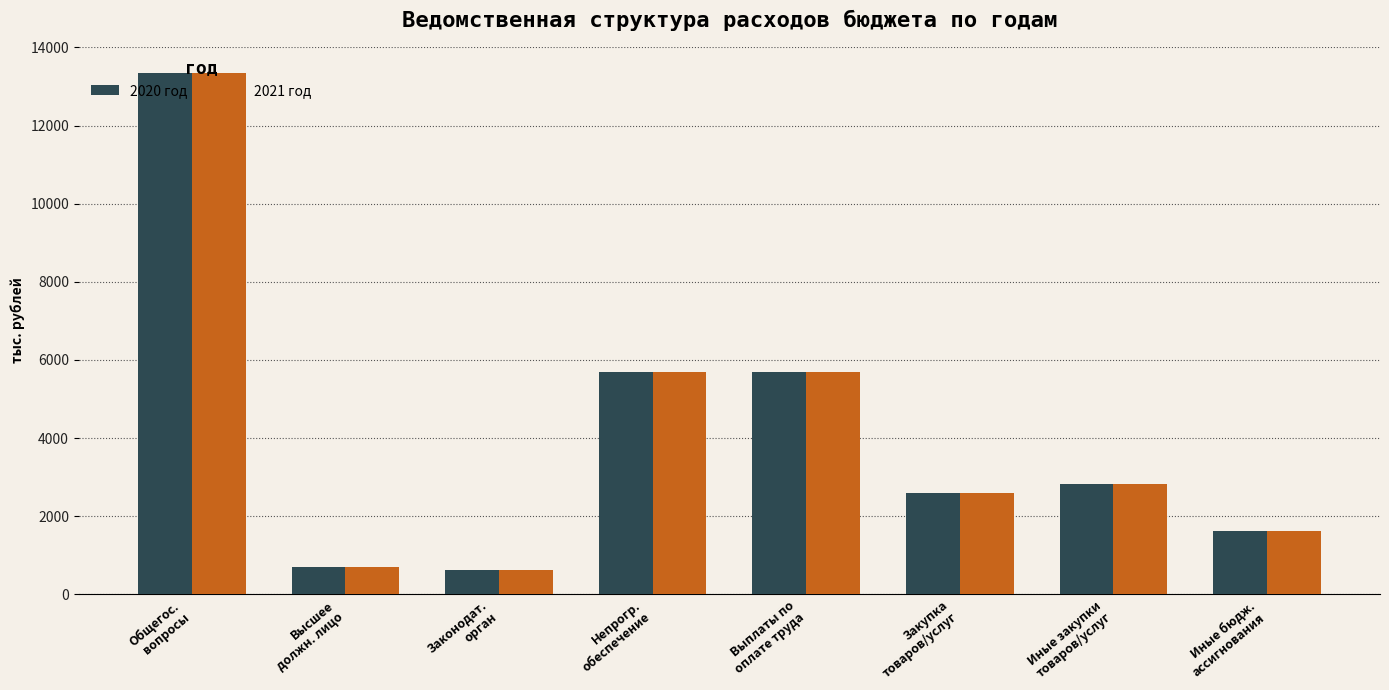

At how many categories does at least one series exceed 5091?

3